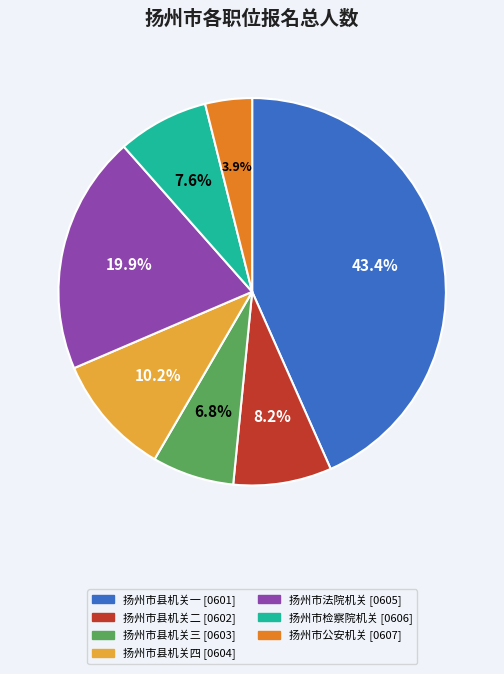

Rank the categories by value from lowest to highest.

扬州市公安机关 [0607], 扬州市县机关三 [0603], 扬州市检察院机关 [0606], 扬州市县机关二 [0602], 扬州市县机关四 [0604], 扬州市法院机关 [0605], 扬州市县机关一 [0601]